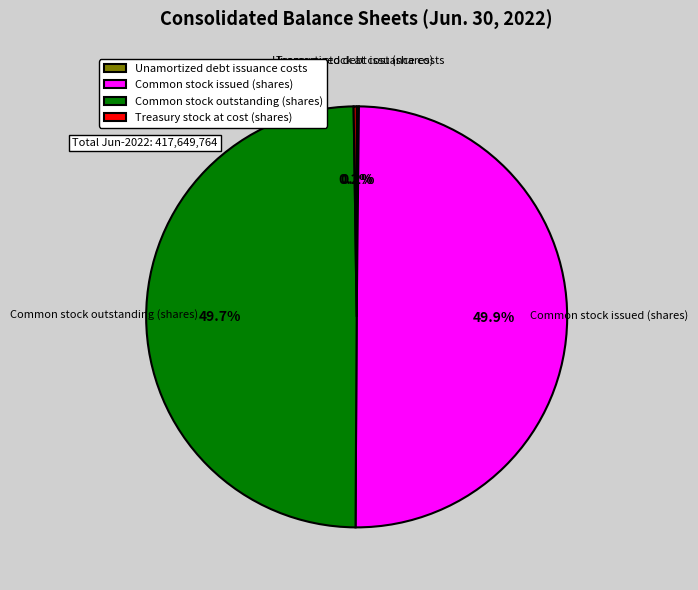

To the nearest percent, what is the difference between the largest and smallest slice percentages?

50%